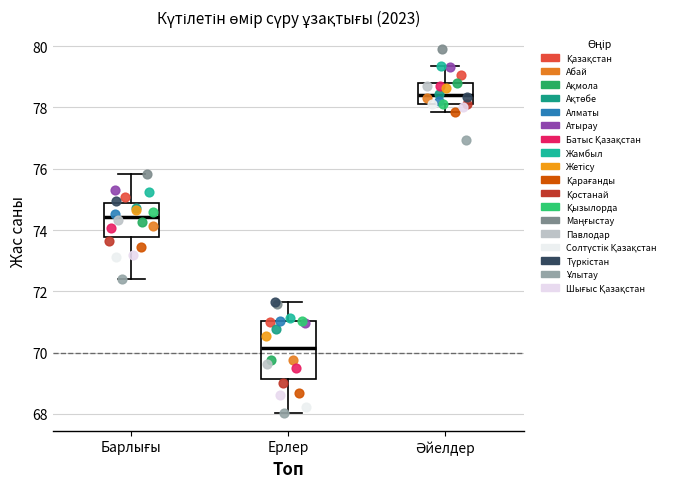

Where does the lower whisker of the box for Әйелдер end on the y-axis? The values are not printed on the chart, so give them approximately, as read against the axis.

77.8